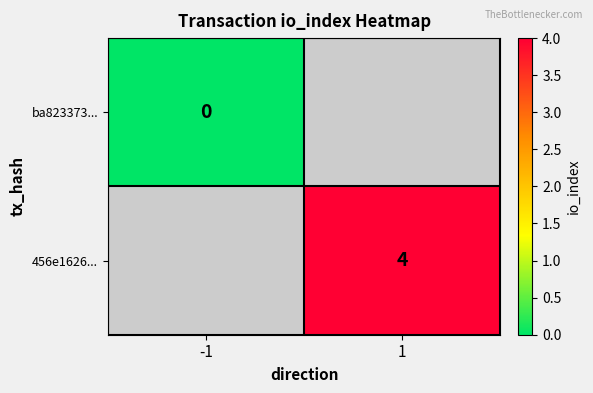

Is the value of ba823373... at -1 greater than the value of 456e1626... at 1?

No